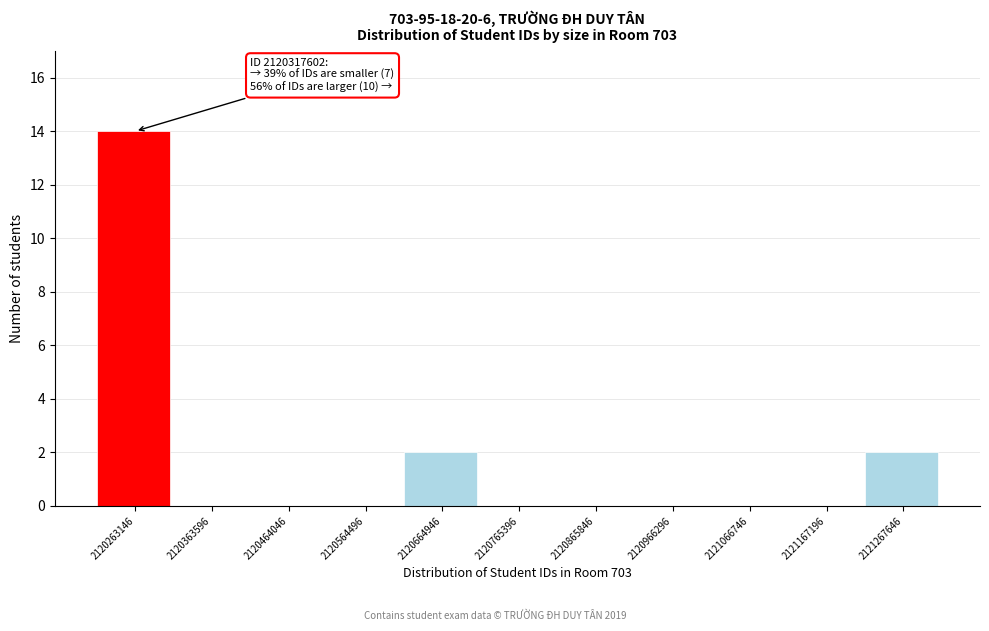

Reading left to right, extract all data points from this chart.

2120263146=14	2120363596=0	2120464046=0	2120564496=0	2120664946=2	2120765396=0	2120865846=0	2120966296=0	2121066746=0	2121167196=0	2121267646=2